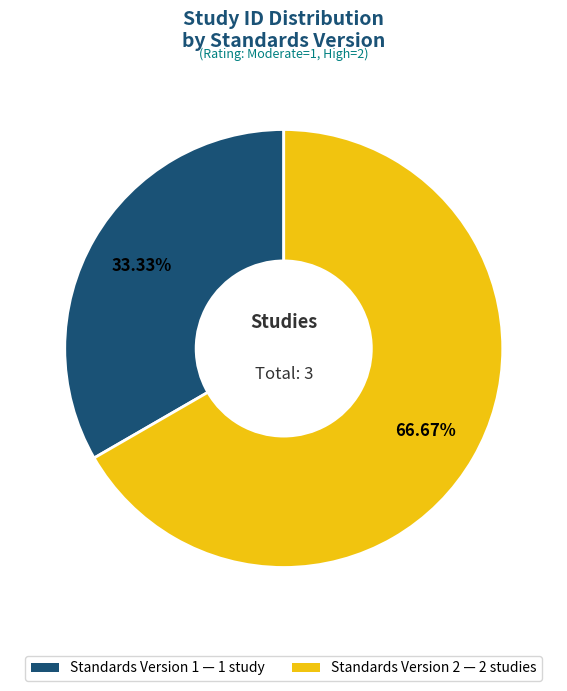

To the nearest percent, what is the difference between the largest and smallest slice percentages?

33%